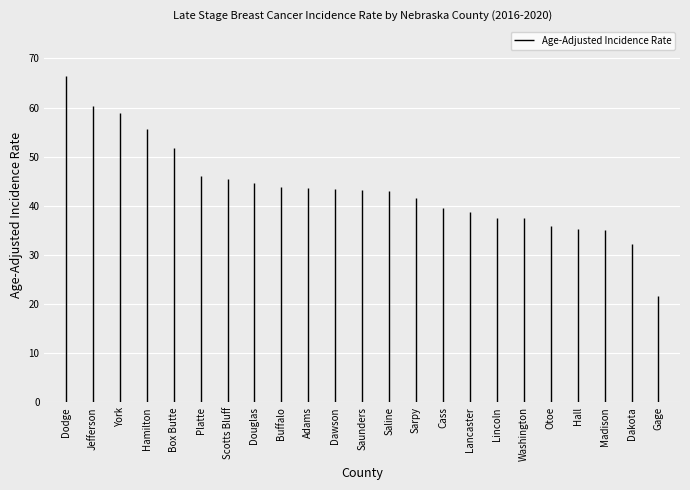

The value at Douglas is 18.9. True or false?

False